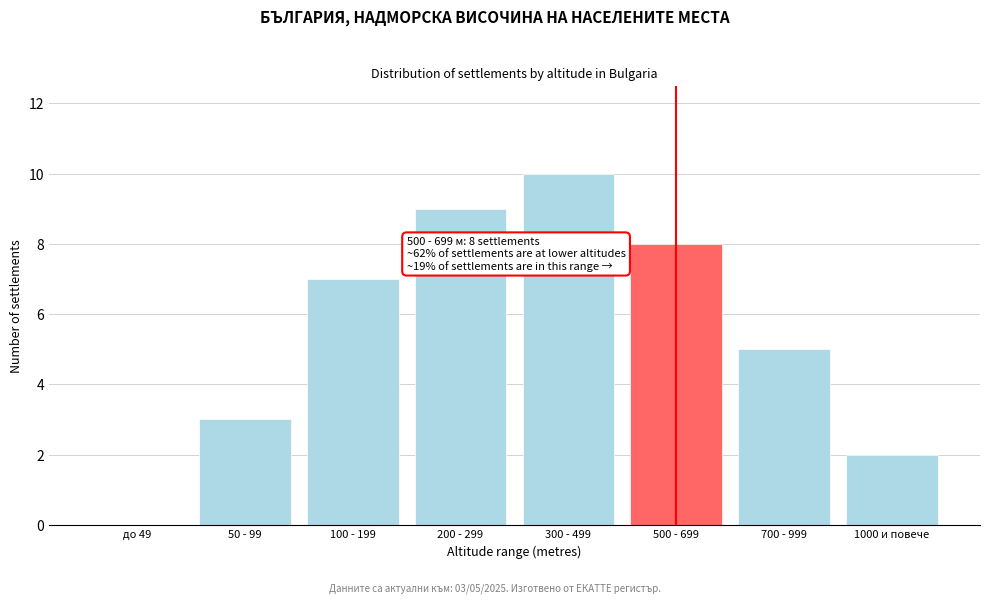

Reading left to right, list all the values displayed in this chart.

до 49=0	50 - 99=3	100 - 199=7	200 - 299=9	300 - 499=10	500 - 699=8	700 - 999=5	1000 и повече=2